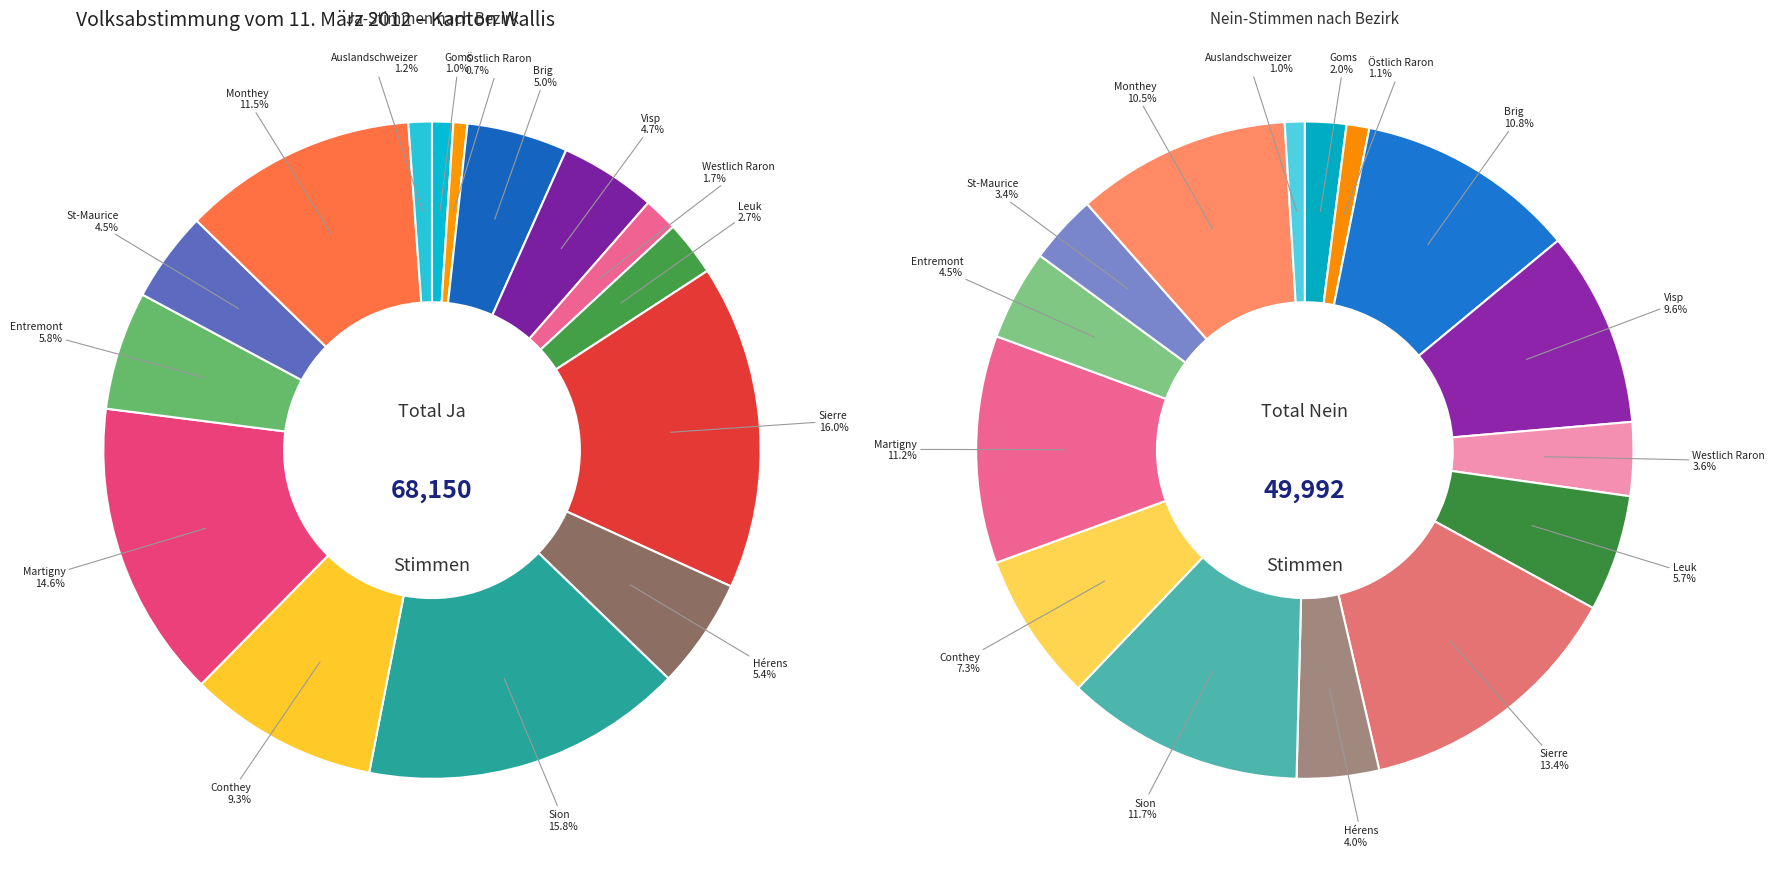

Does Westlich Raron represent more than half of the total?

No